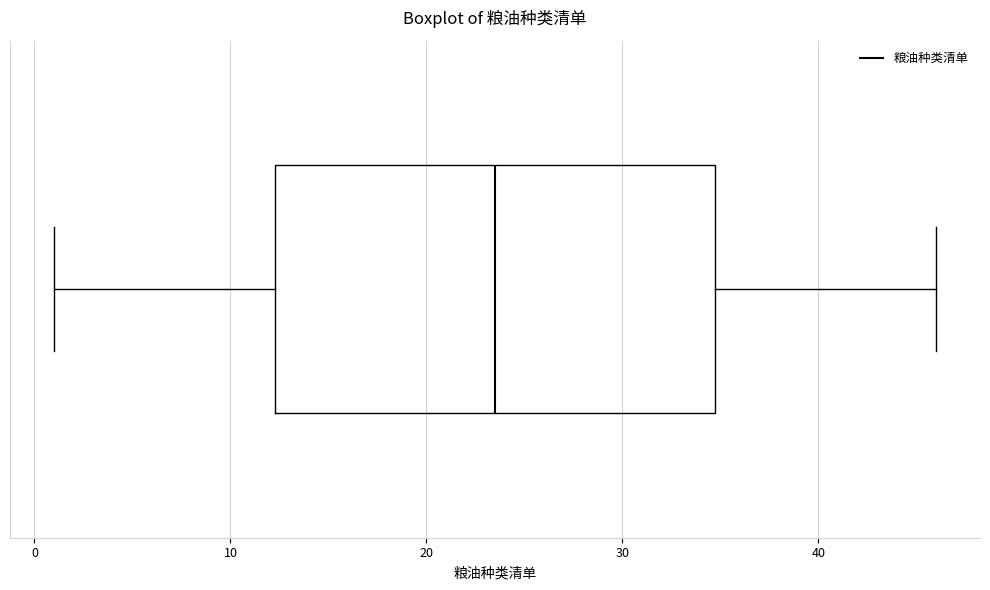

Where does the left whisker of the box end on the x-axis? The values are not printed on the chart, so give them approximately, as read against the axis.

1